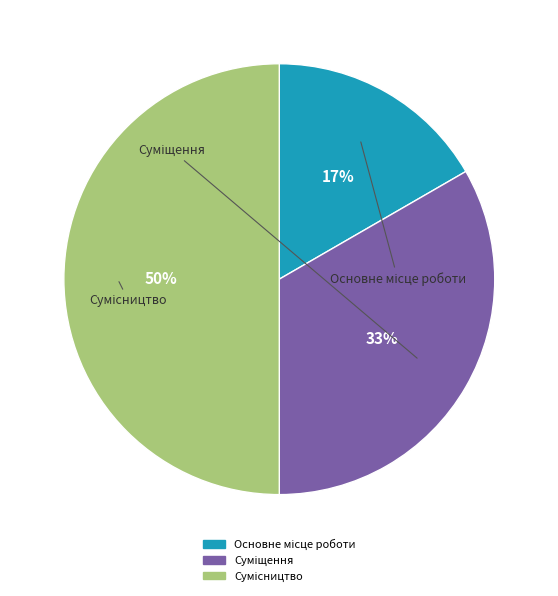

To the nearest percent, what is the average slice percentage?

33%